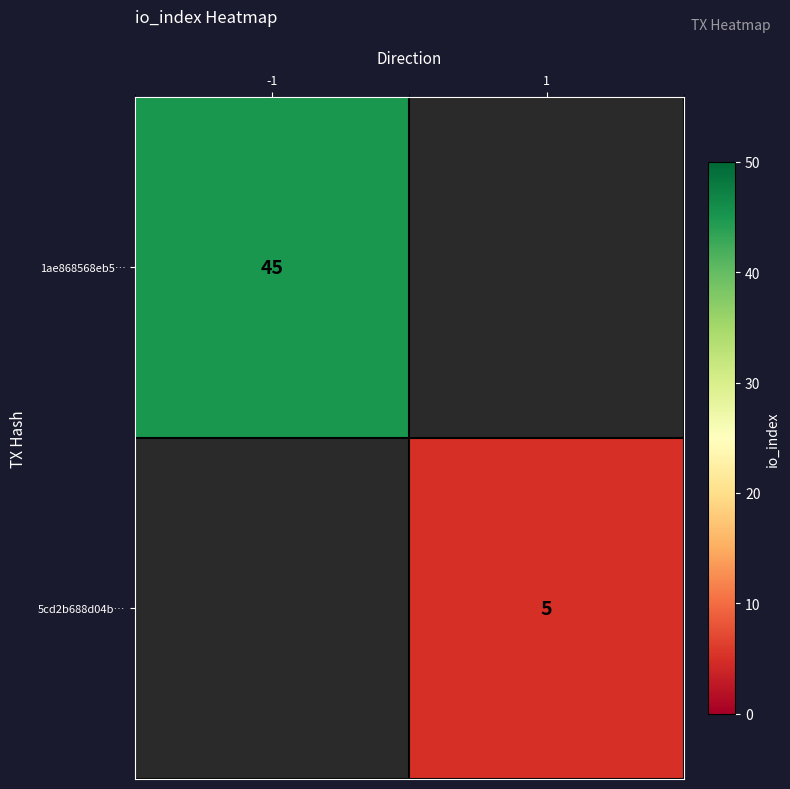

True or false: 5cd2b688d04b… has a value of 5 at 1.

True